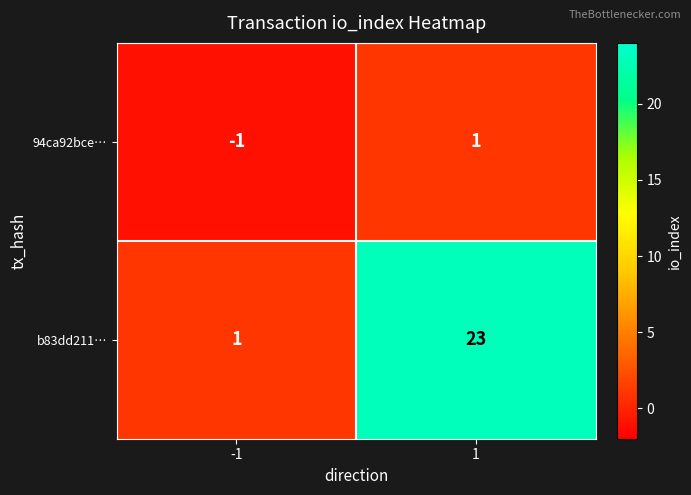

Between -1 and 1, which series saw the biggest shift?

b83dd211…